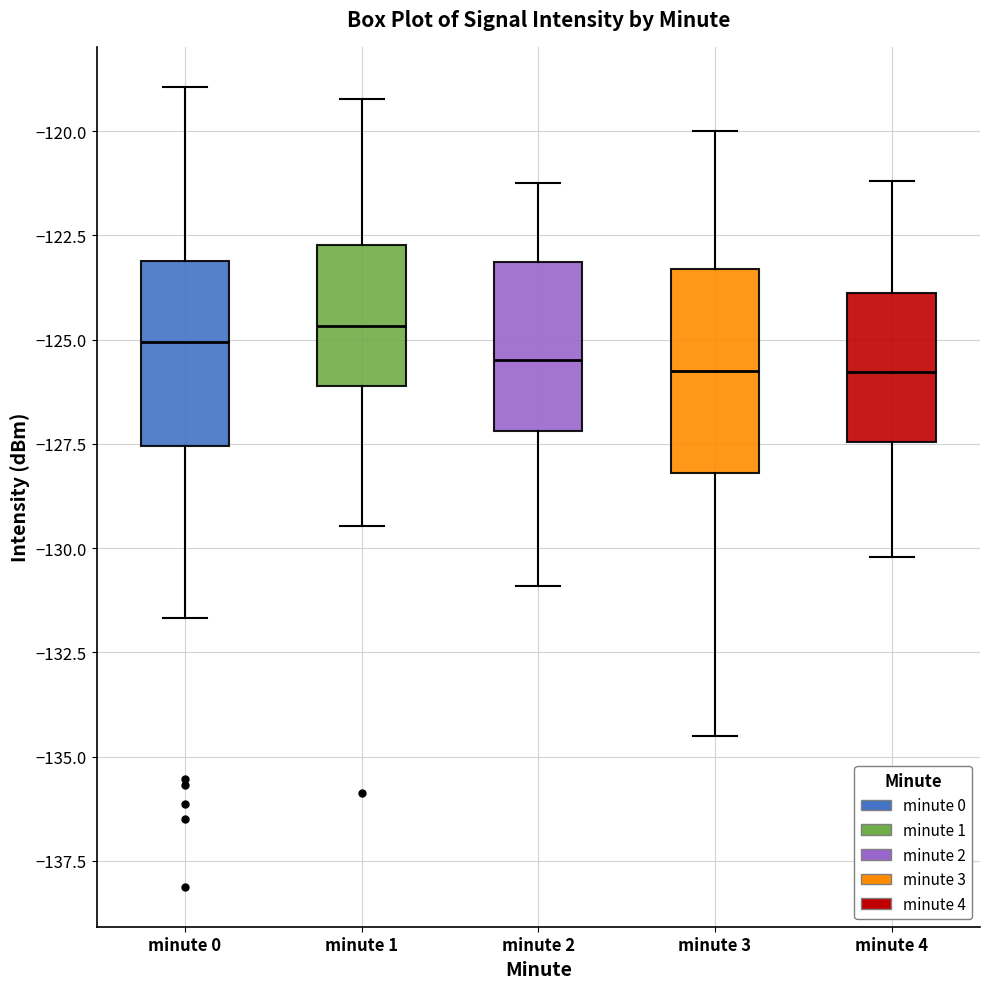

Where does the median line of the box for minute 4 sit on the y-axis? The values are not printed on the chart, so give them approximately, as read against the axis.

-126.0